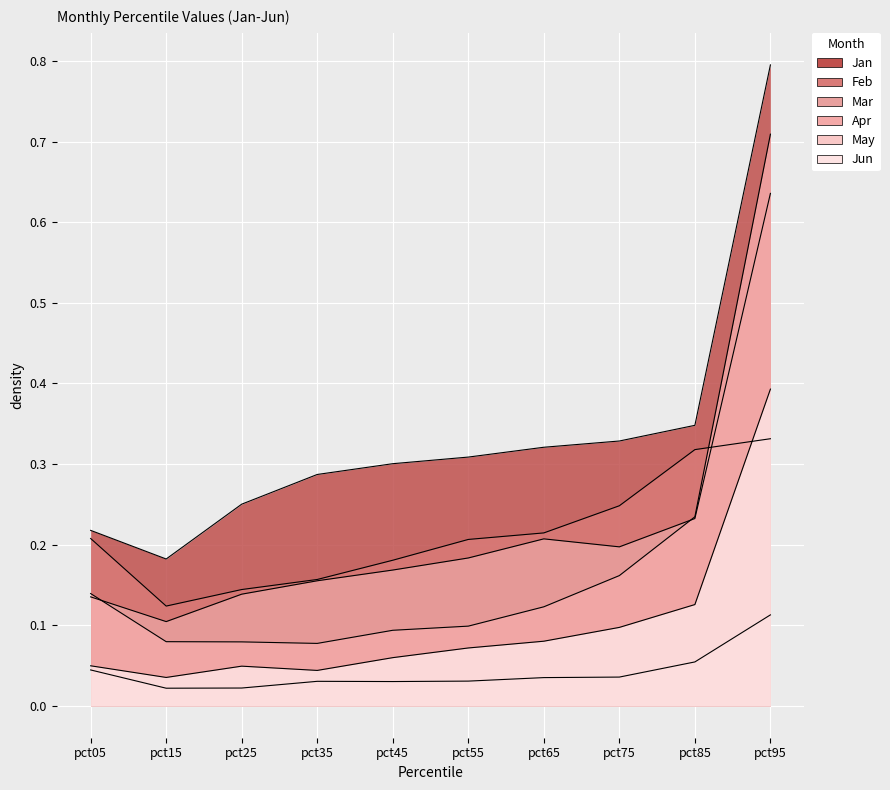

What is the highest value of the Jan series?

0.8